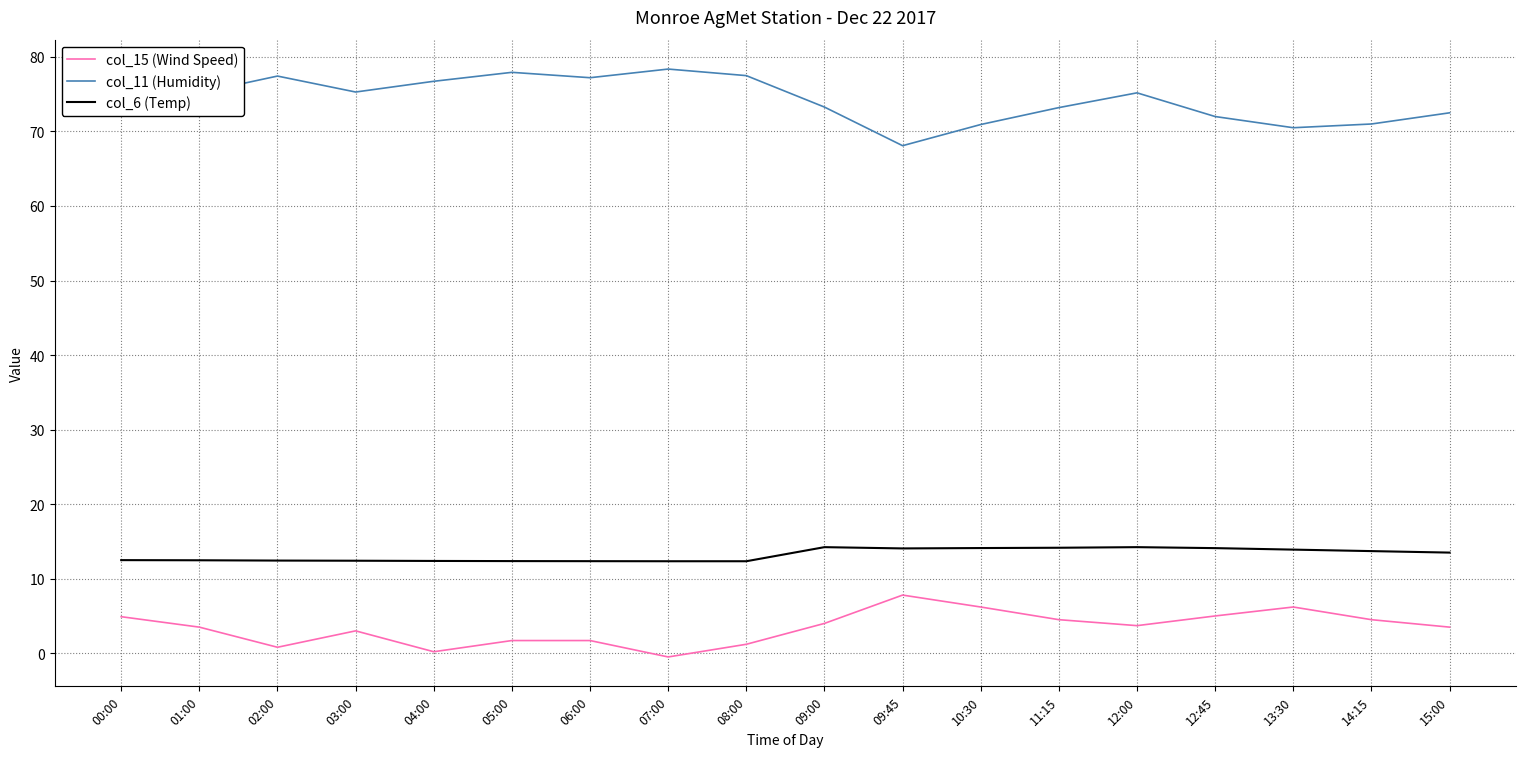

What is the difference between the highest and lowest values at 12:00?

71.5